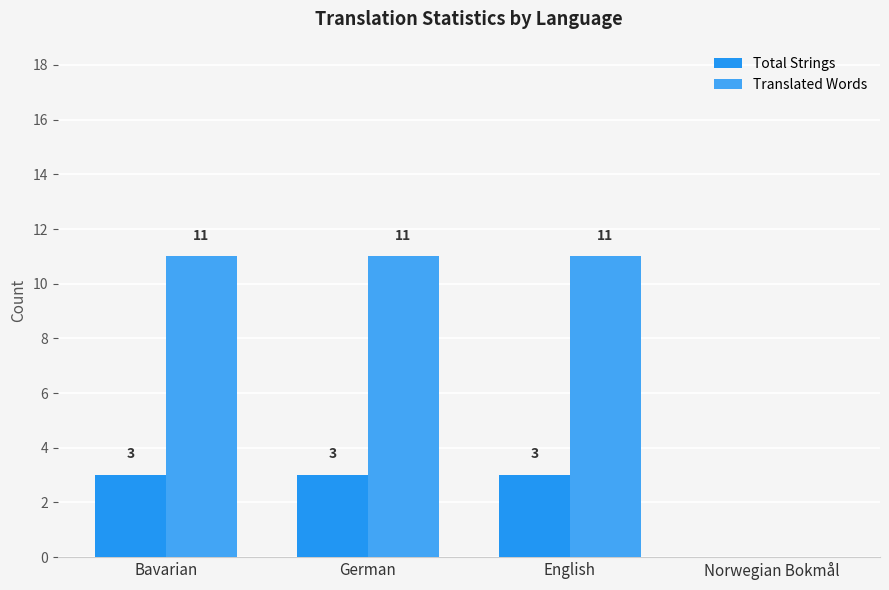

What is the value of the Total Strings bar at the 3rd from the left?

3